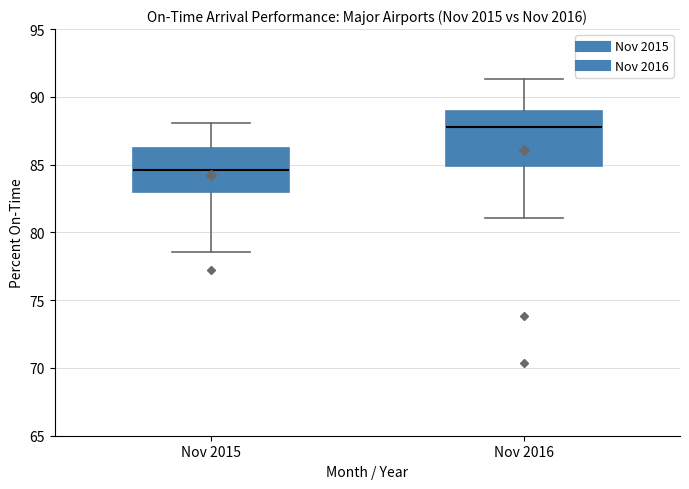

Where does the lower whisker of the box for Nov 2015 end on the y-axis? The values are not printed on the chart, so give them approximately, as read against the axis.

78.5